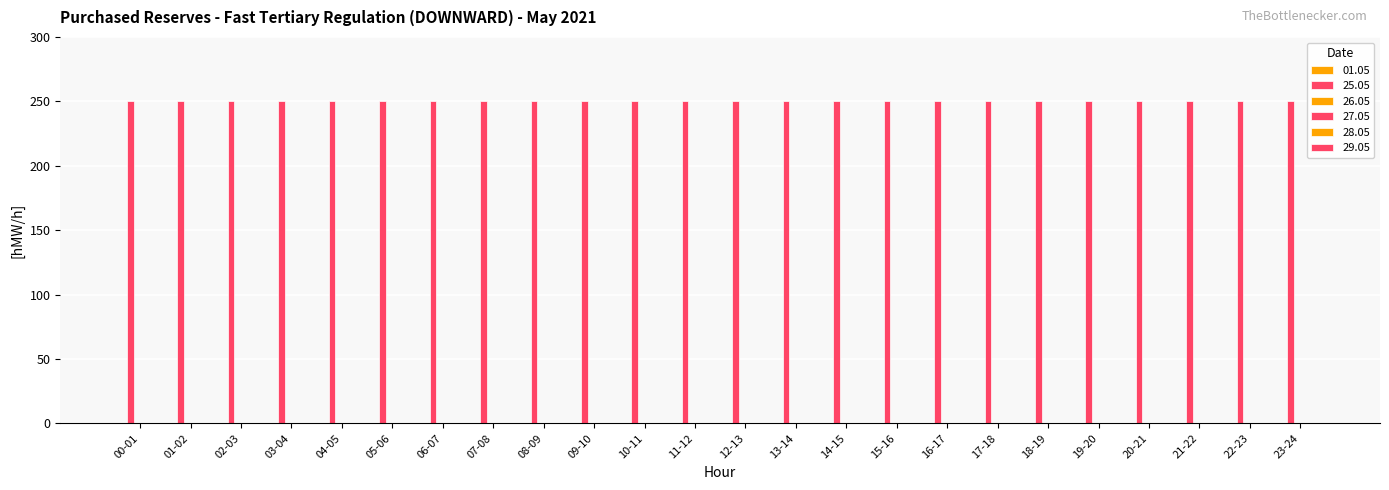

Which series has the widest spread of values?

01.05